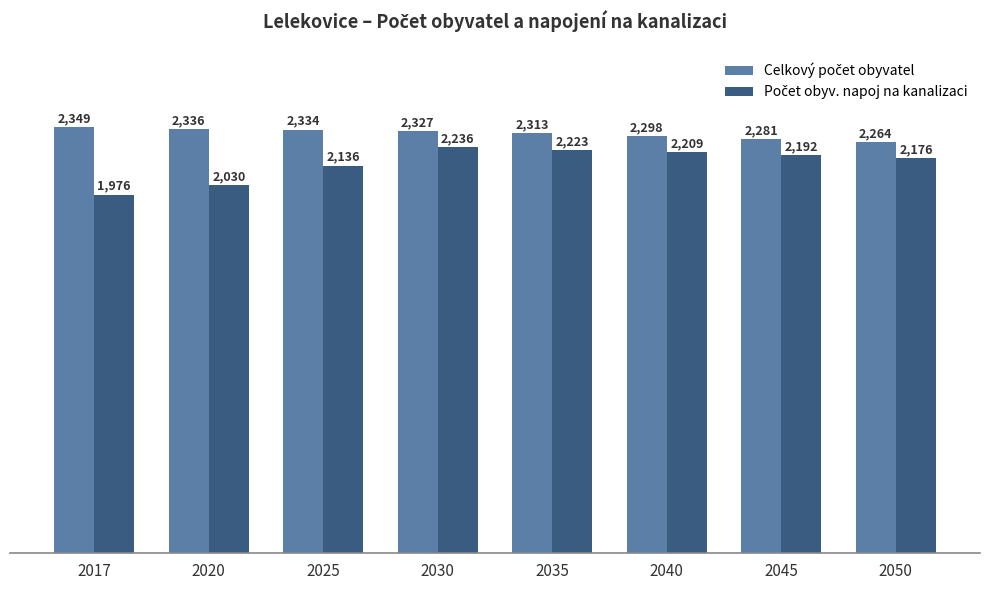

What is the difference between the highest and lowest values at 2050?

88